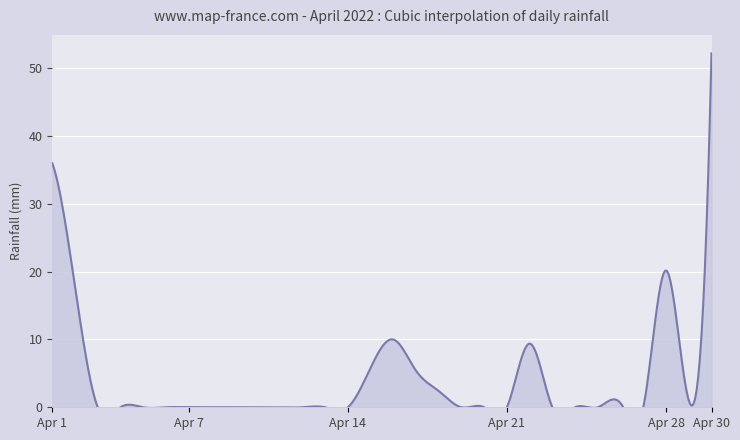

Reading left to right, extract all data points from this chart.

36.0	17.8	0.0	0.0	0.0	0.0	0.0	0.0	0.0	0.0	0.0	0.0	0.0	0.0	5.8	10.0	5.4	2.4	0.0	0.0	0.0	9.4	0.0	0.0	0.0	0.6	0.0	20.2	1.0	52.2